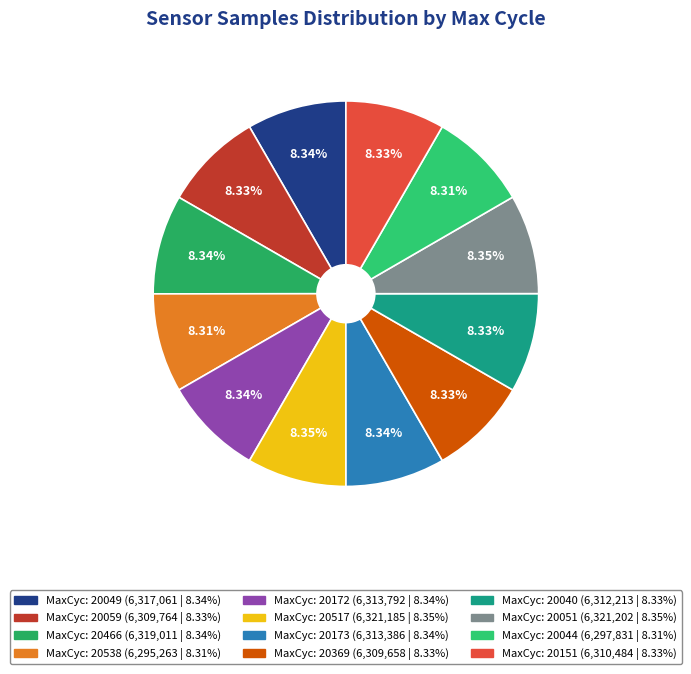

Count the number of slices in the pie.

12